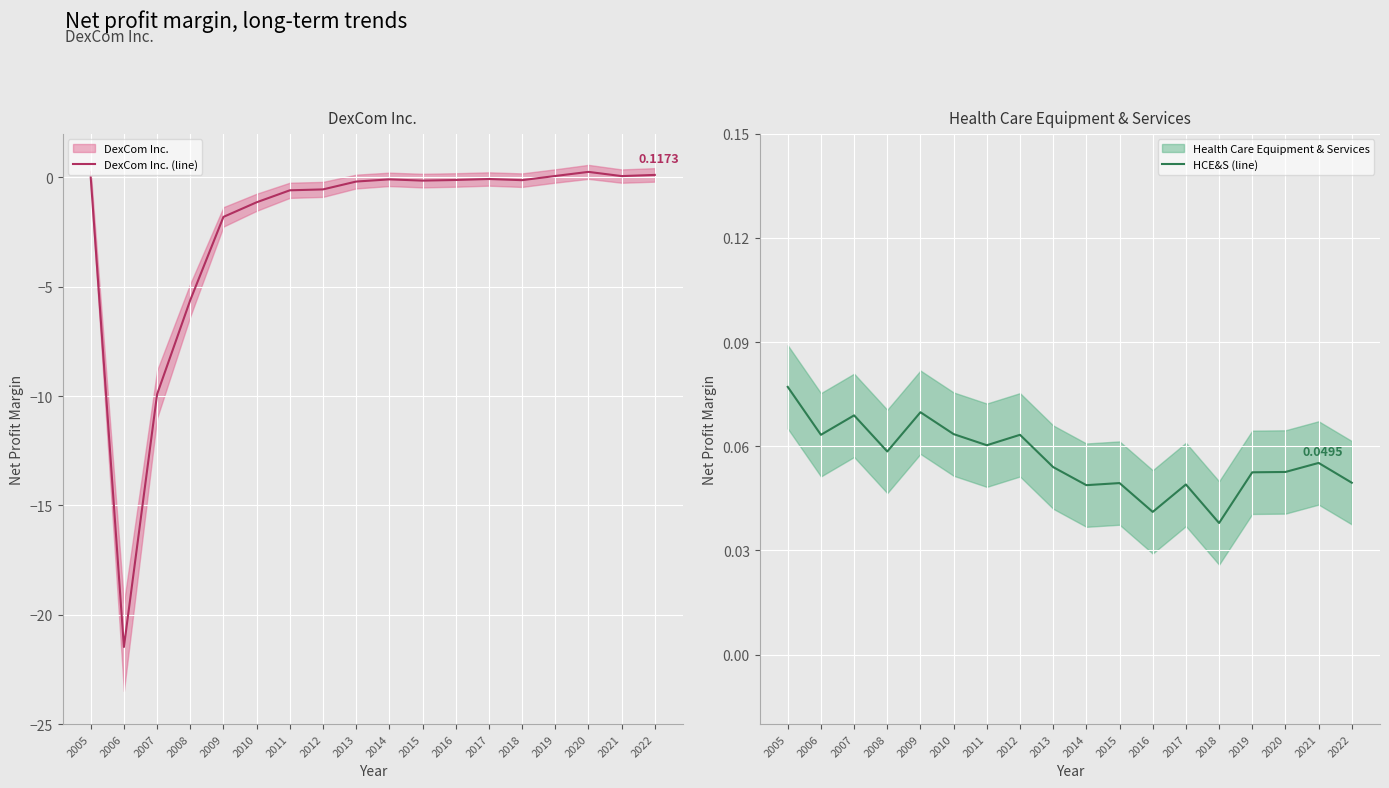

Which series ends up on top after the final intersection of HCE&S (line) and DexCom Inc. (line)?

DexCom Inc. (line)